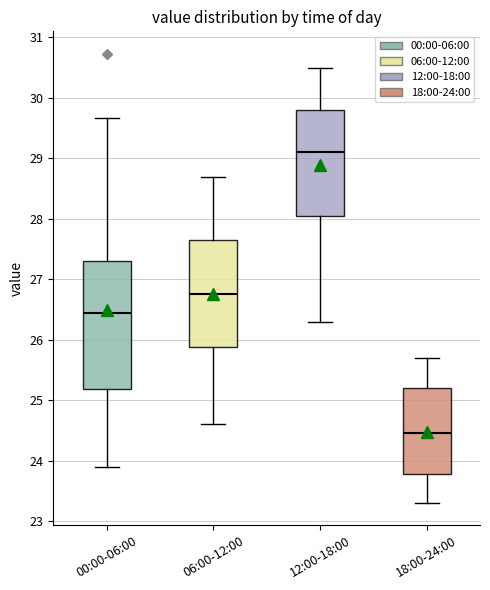

Reading left to right, transcribe this box plot: for each box, give where its median line is, the range the box spans, and where its two whiskers end, as read against the y-axis. The values are not printed on the chart, so give them approximately, as read against the axis.

00:00-06:00: median 26.5, box 25.2 to 27.3, whiskers 23.9 to 29.7
06:00-12:00: median 26.8, box 25.9 to 27.7, whiskers 24.6 to 28.7
12:00-18:00: median 29.1, box 28.1 to 29.8, whiskers 26.3 to 30.5
18:00-24:00: median 24.5, box 23.8 to 25.2, whiskers 23.3 to 25.7